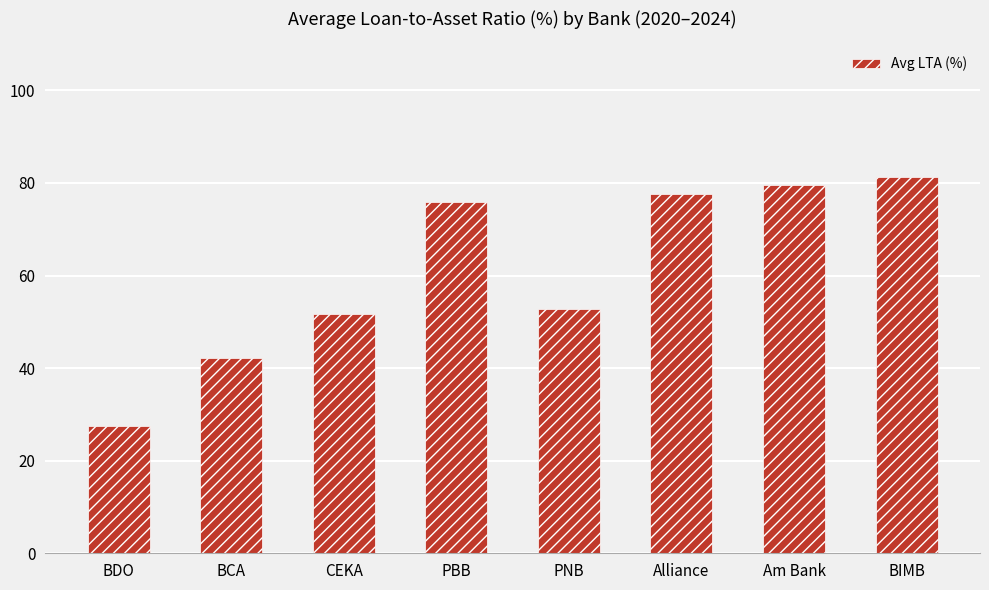

Rank the categories by value from highest to lowest.

BIMB, Am Bank, Alliance, PBB, PNB, CEKA, BCA, BDO